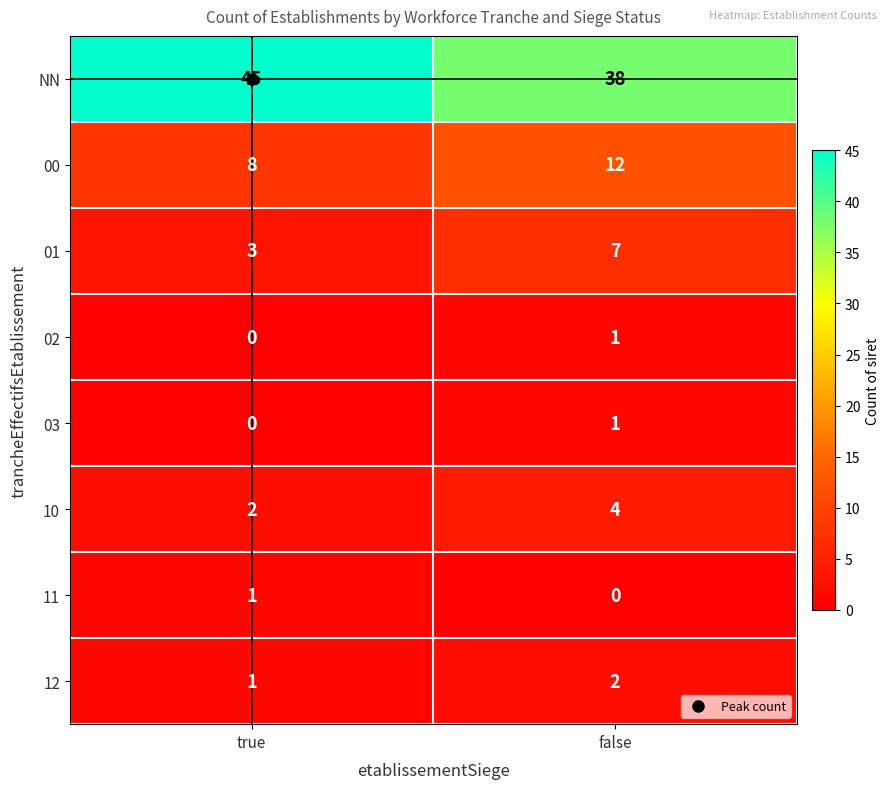

How many distinct data groups are displayed?

8